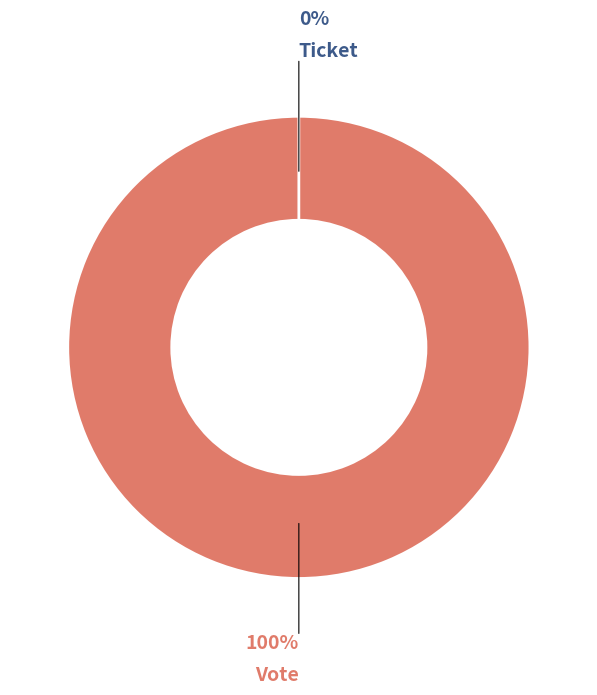

What is the change in value from Vote to Ticket?

-1